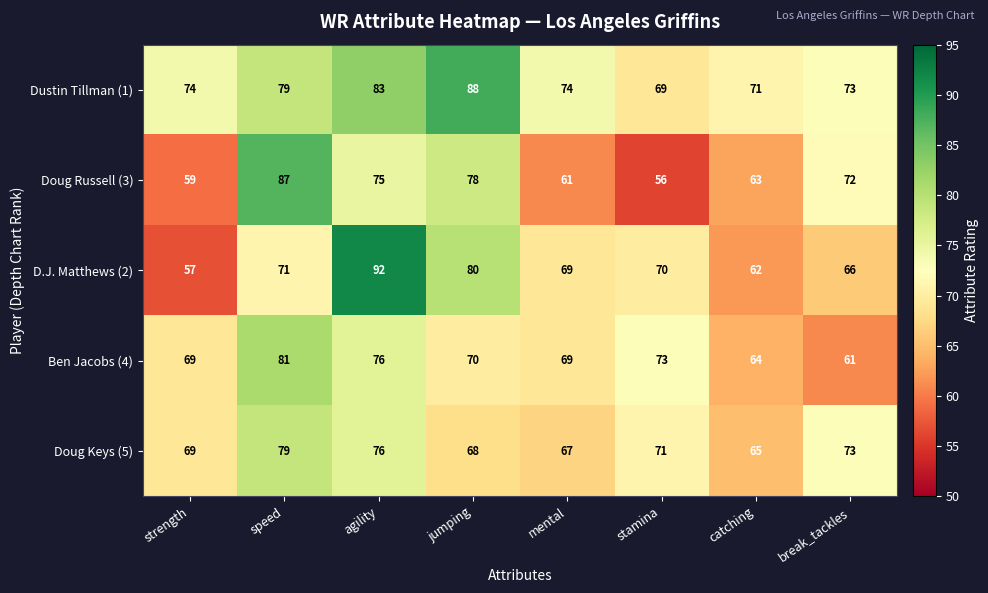

Is it true that Ben Jacobs (4) equals 90 at catching?

False